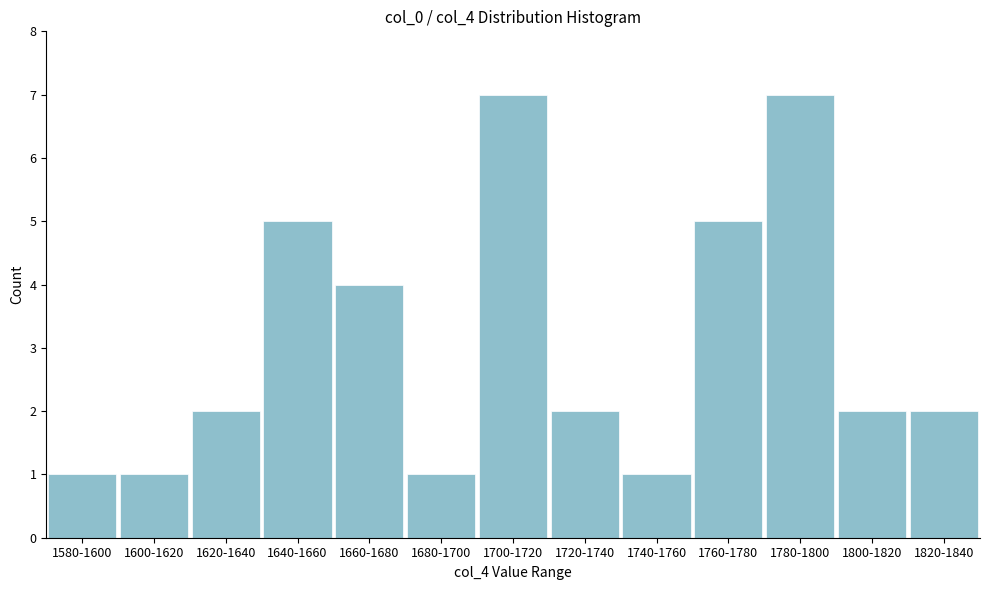

Reading right to left, extract all data points from this chart.

1820-1840=2	1800-1820=2	1780-1800=7	1760-1780=5	1740-1760=1	1720-1740=2	1700-1720=7	1680-1700=1	1660-1680=4	1640-1660=5	1620-1640=2	1600-1620=1	1580-1600=1